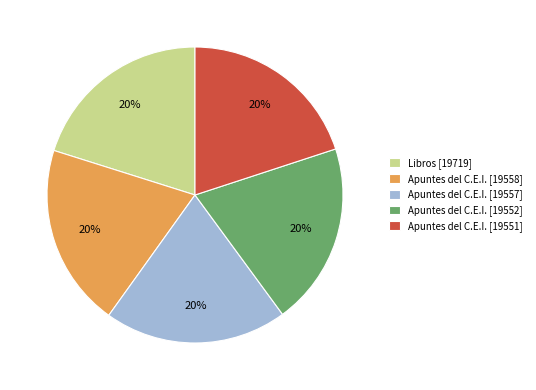

What percentage is the Apuntes del C.E.I. [19552] slice, to the nearest percent?

20%